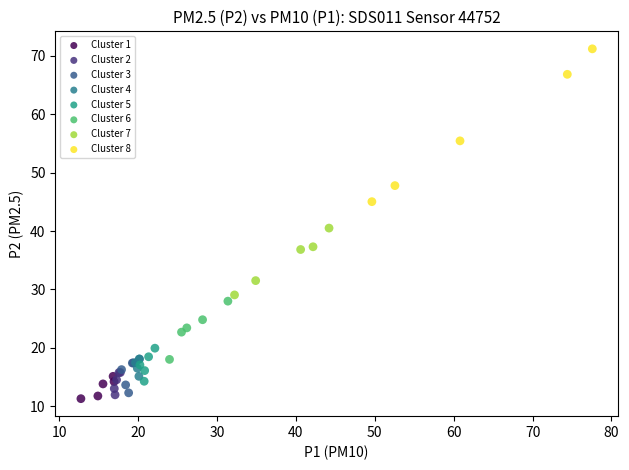

Which series reaches the maximum Y coordinate?

Cluster 8